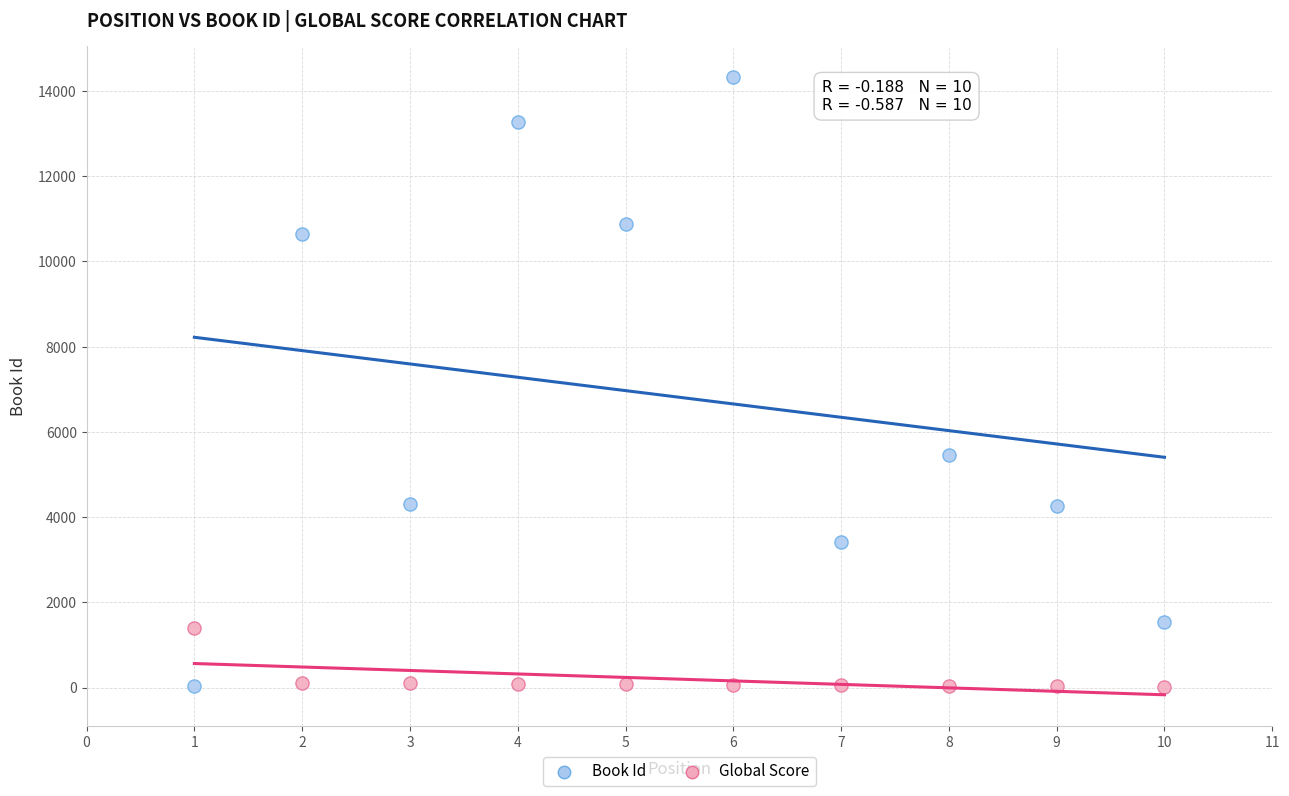

Across all series, what Y value is closest to 7167?

5448